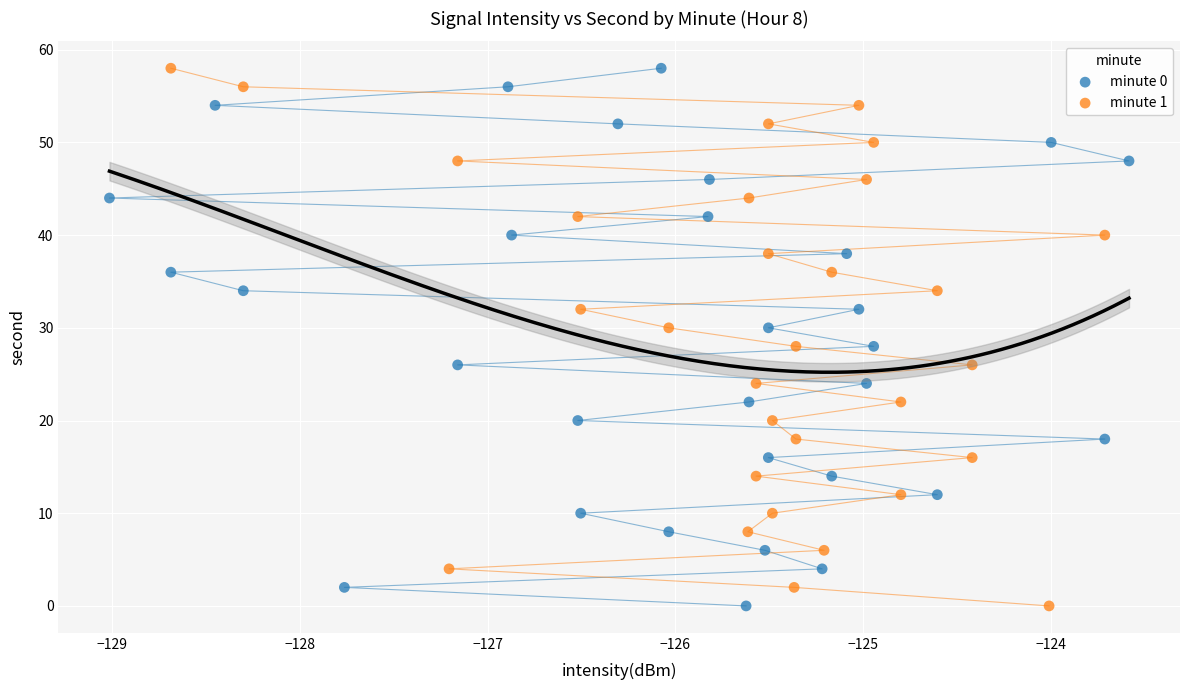

What are all the series names shown in the legend?

minute 0, minute 1